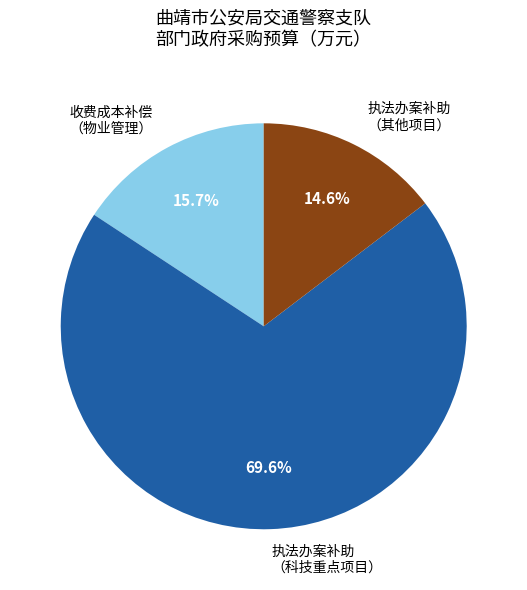

Combined, what portion of the pie is 收费成本补偿 （物业管理） and 执法办案补助 （科技重点项目）?

85.4%